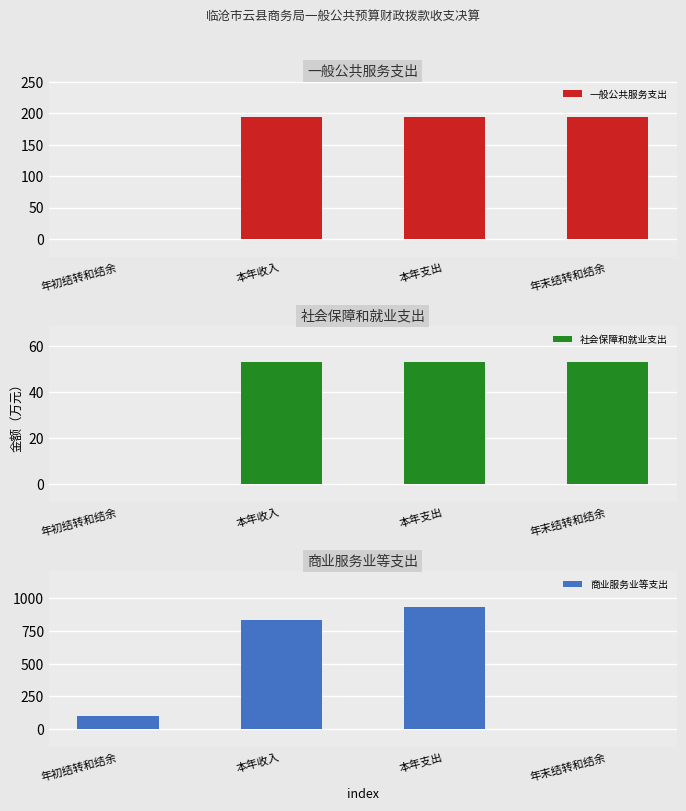

What is the sum of all 一般公共服务支出 values?

582.8